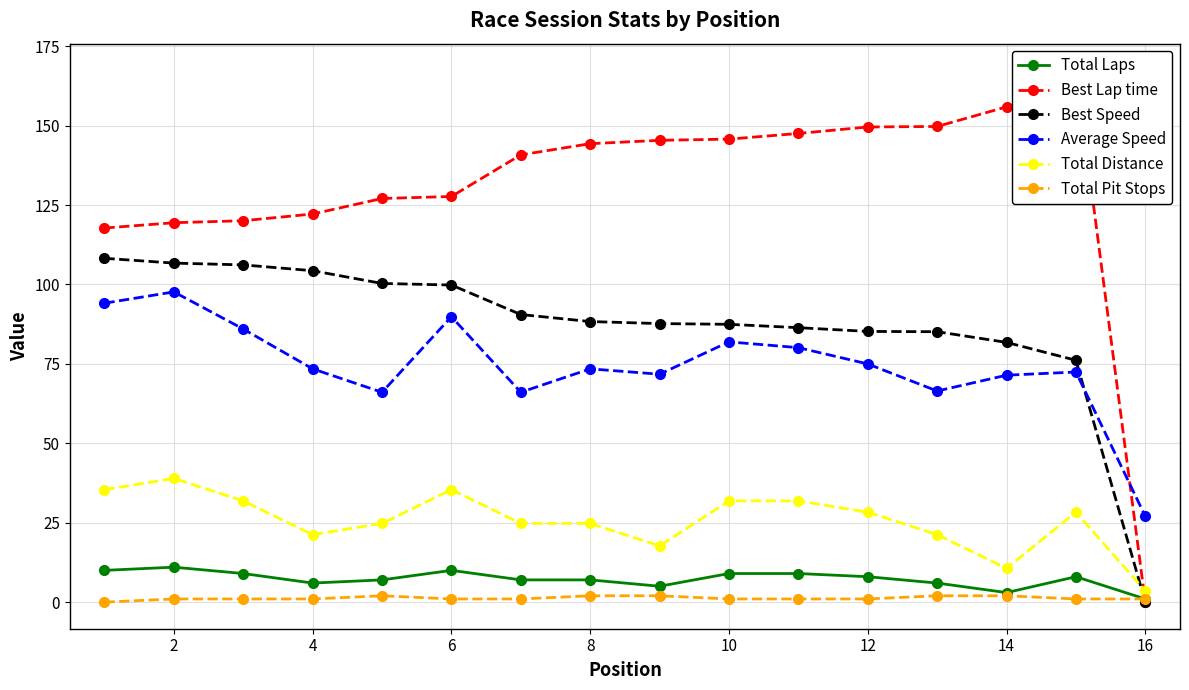

How many positive values does the Best Speed series have?

15